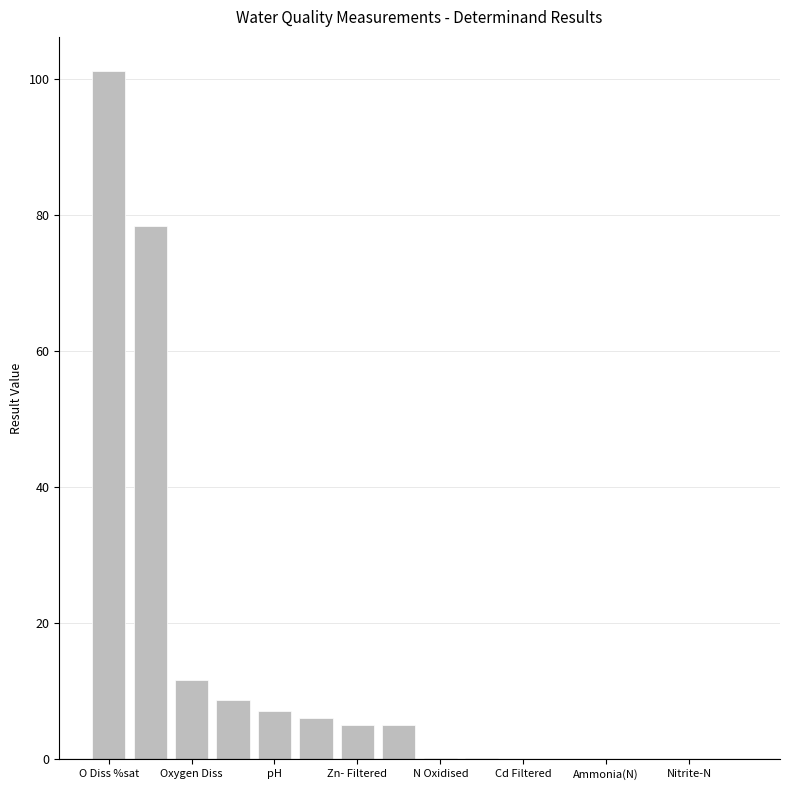

What is the greatest value displayed?

101.2